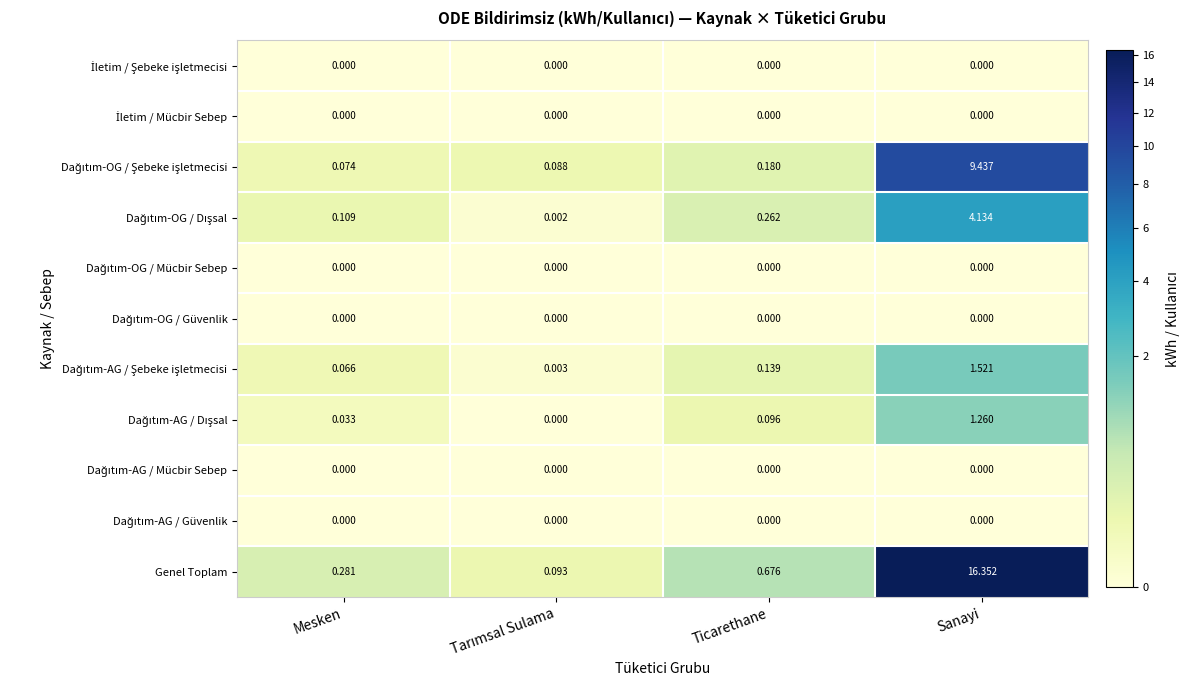

At which label is Genel Toplam closest to 8?

Ticarethane